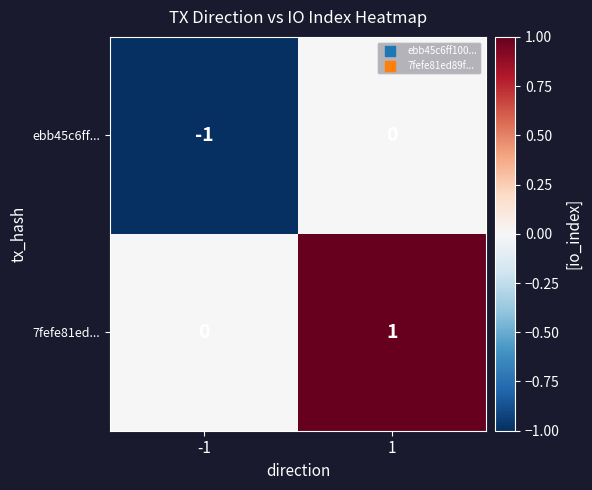

True or false: 7fefe81ed... has a value of 1 at 1.

True